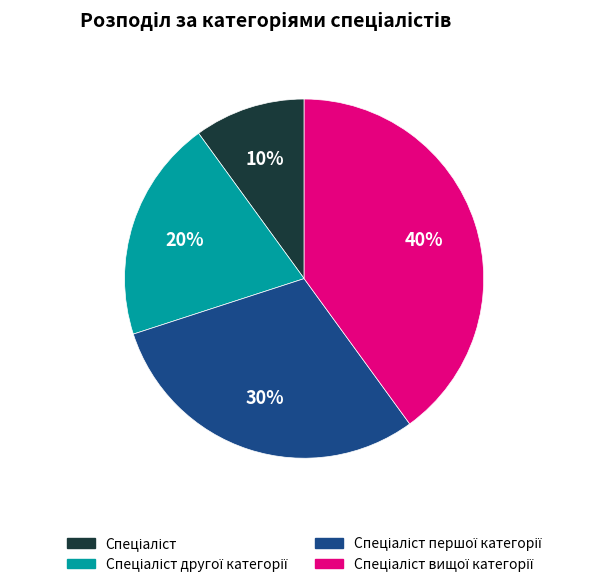

Does any single category account for the majority?

No